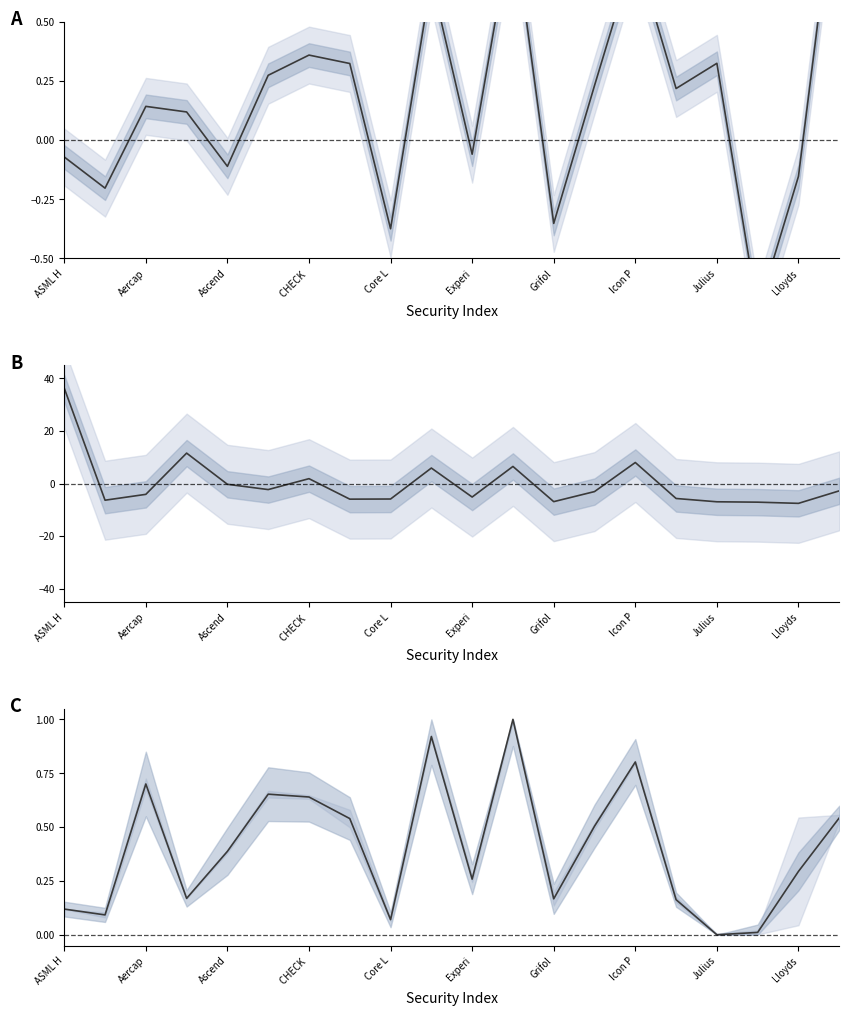

What are all the series names shown in the legend?

cost vs market value ratio, price z-score, normalized market value